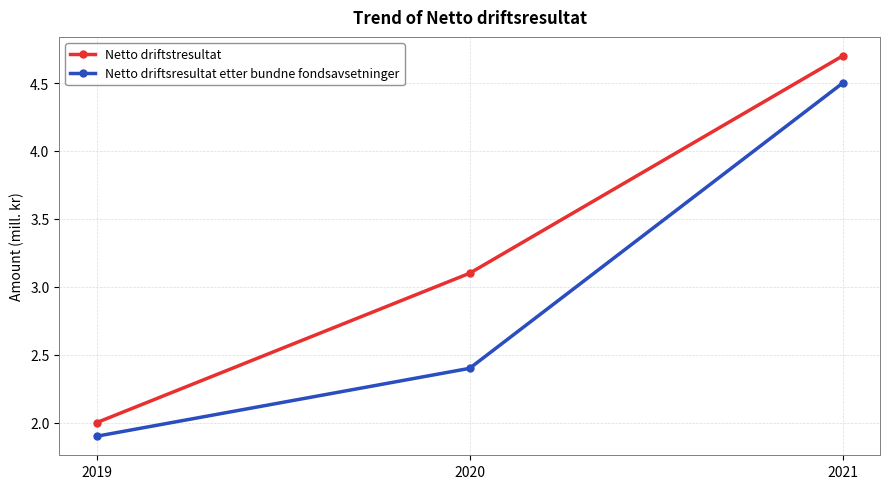

Is it true that Netto driftstresultat equals 1.0 at 2021?

False